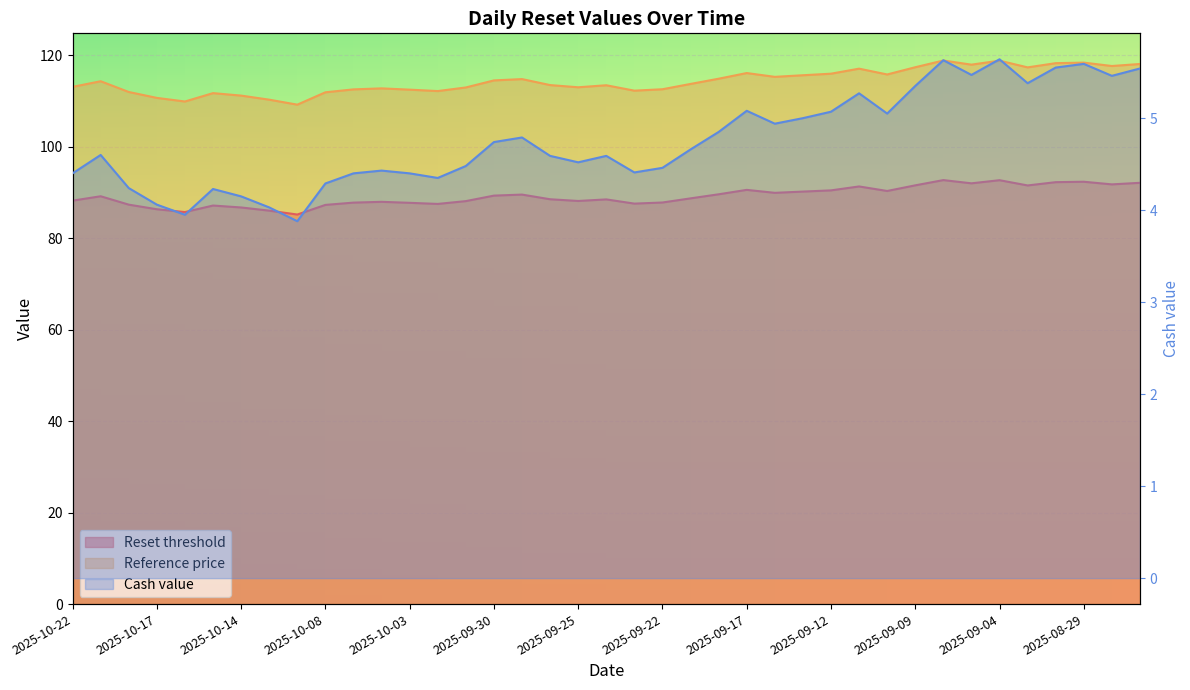

At which label does Reset threshold reach its minimum?

2025-10-10